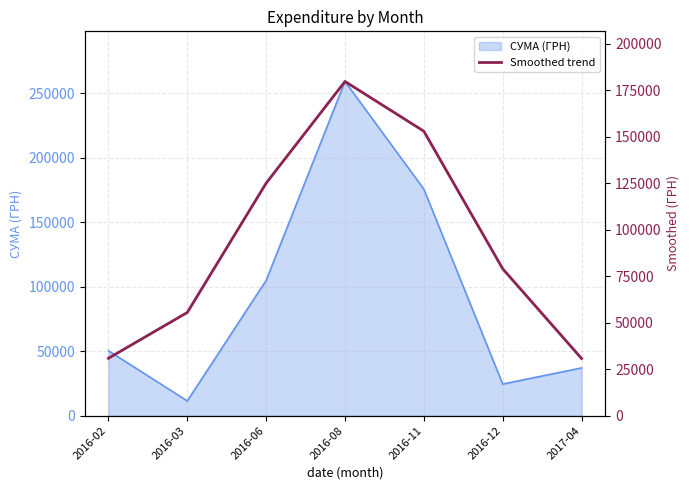

Rank the categories by СУМА (ГРН) value from highest to lowest.

2016-08, 2016-11, 2016-06, 2016-02, 2017-04, 2016-12, 2016-03